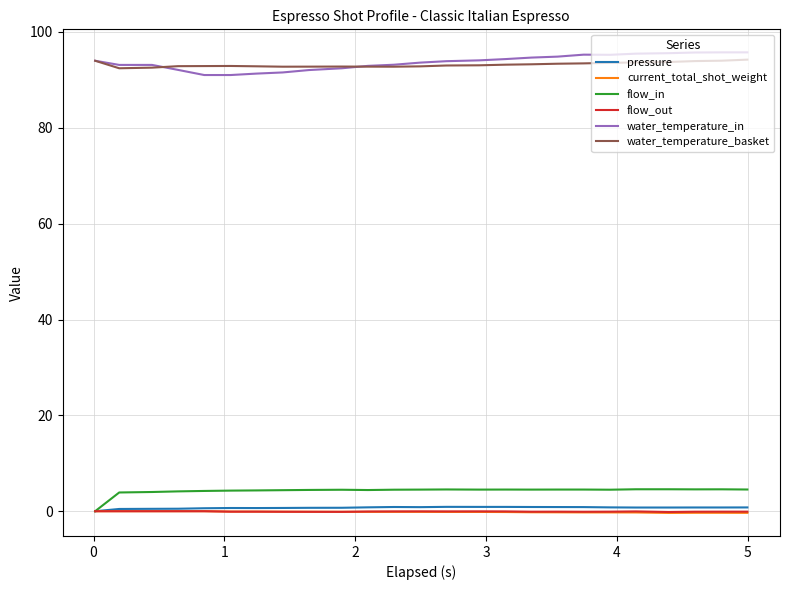

What is the maximum value for flow_in?

4.6